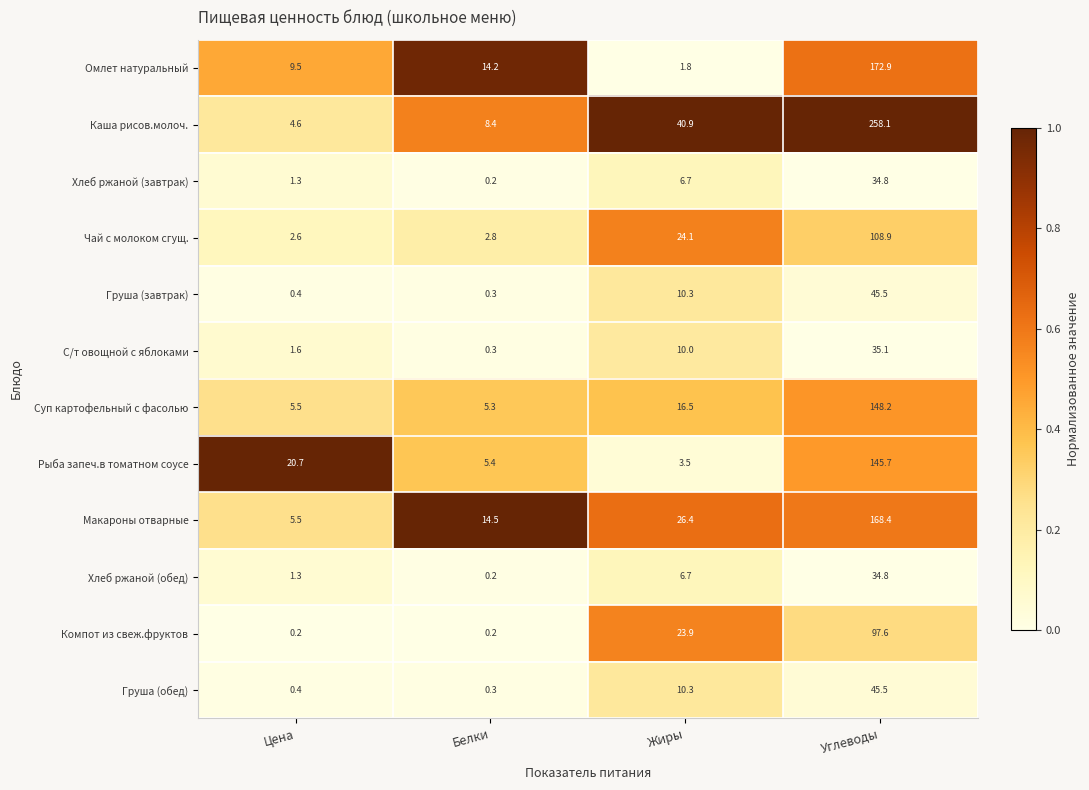

What is the greatest value displayed?

258.1